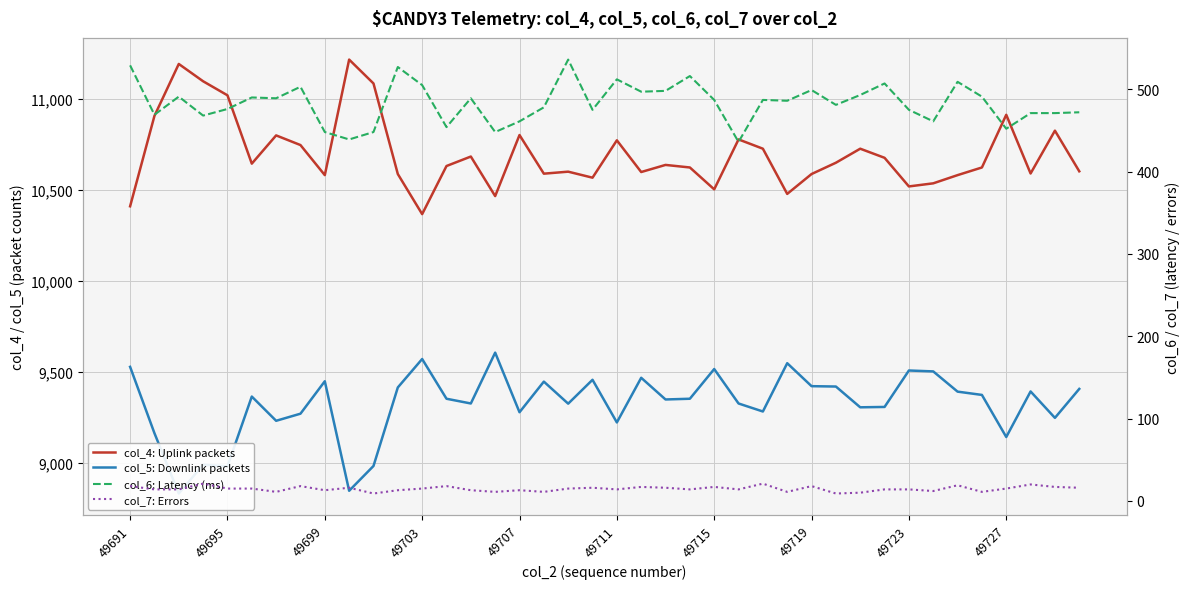

What is the difference between the maximum and minimum values in the col_5: Downlink packets series?

773